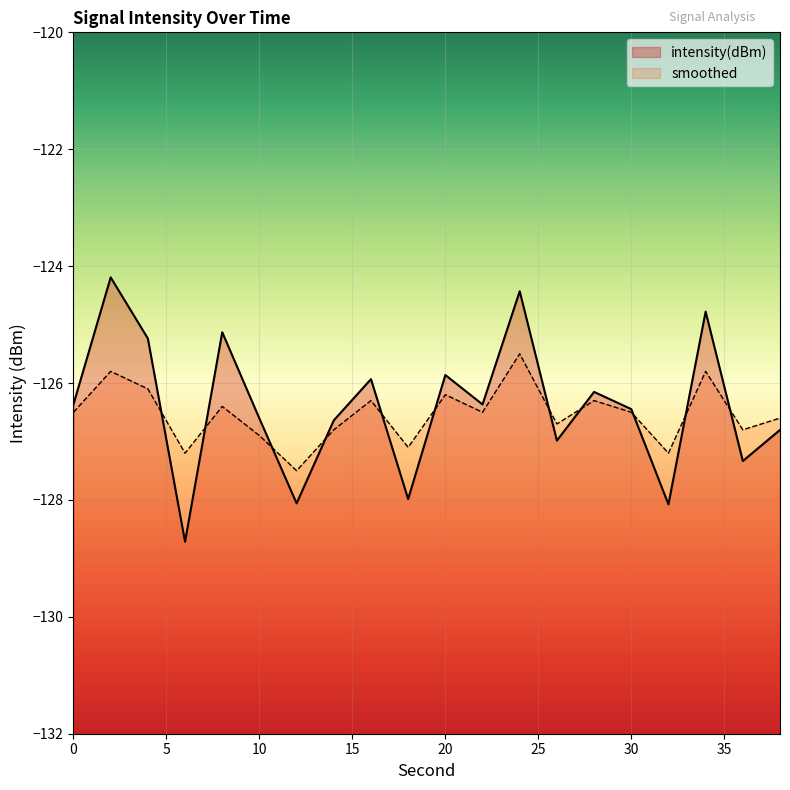

Does the chart display data point markers on the line(s)?

No